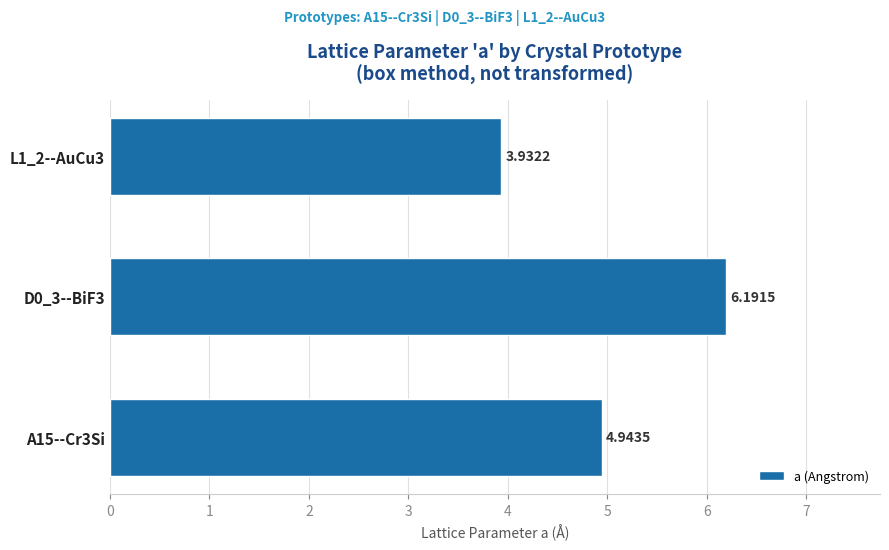

What is the ratio of the value at A15--Cr3Si to the value at L1_2--AuCu3?

1.3